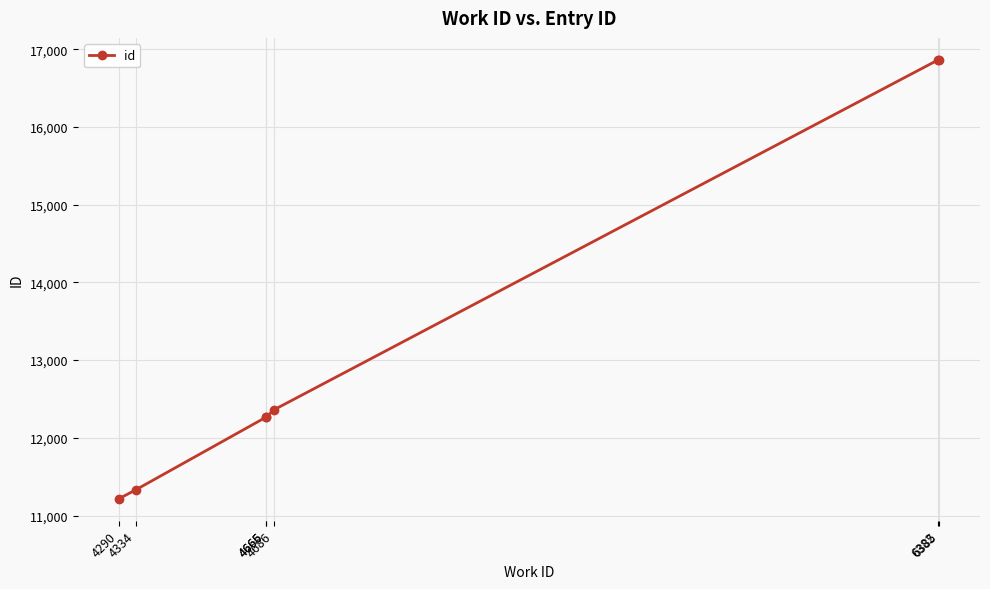

Is this an area chart (filled region under the line)?

No